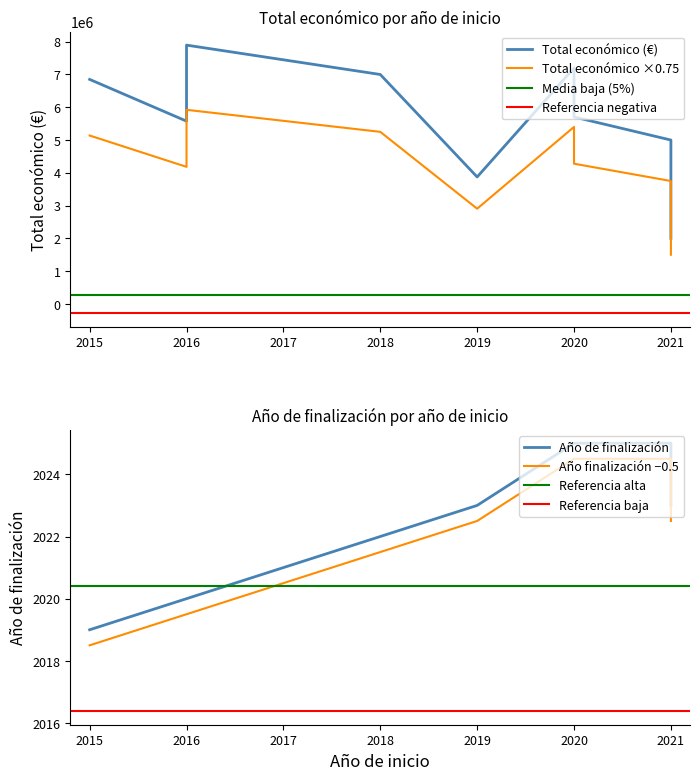

At which label is Año de finalización closest to 2022?

2018